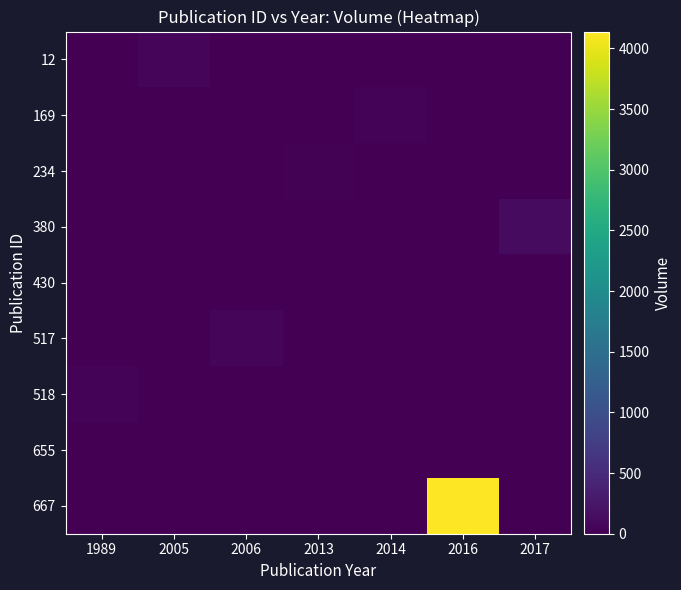

Reading left to right, what are all the values shown in this chart?

12: 1989=0	2005=76	2006=0	2013=0	2014=0	2016=0	2017=0
169: 1989=0	2005=0	2006=0	2013=0	2014=33	2016=0	2017=0
234: 1989=0	2005=0	2006=0	2013=29	2014=0	2016=0	2017=0
380: 1989=0	2005=0	2006=0	2013=0	2014=0	2016=0	2017=115
430: 1989=0	2005=0	2006=0	2013=0	2014=0	2016=0	2017=12
517: 1989=0	2005=0	2006=78	2013=0	2014=0	2016=0	2017=0
518: 1989=44	2005=0	2006=0	2013=0	2014=0	2016=0	2017=0
655: 1989=0	2005=0	2006=0	2013=0	2014=0	2016=0	2017=9
667: 1989=0	2005=0	2006=0	2013=0	2014=0	2016=4139	2017=0